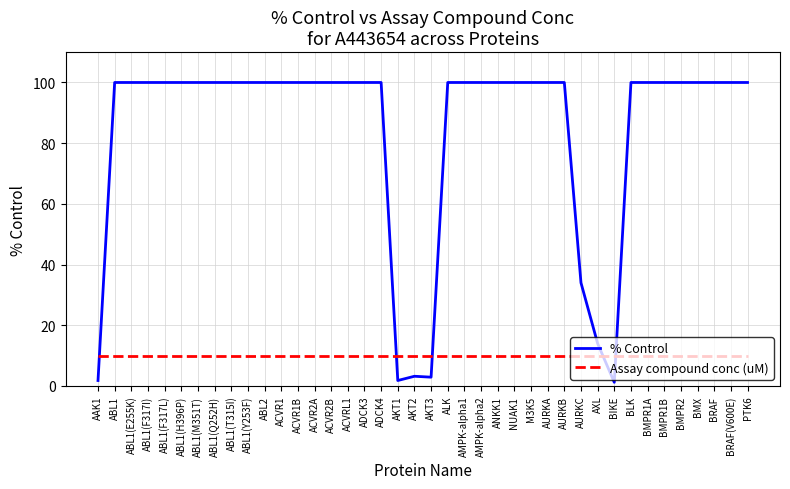

Which series ends up on top after the final intersection of % Control and Assay compound conc (uM)?

% Control